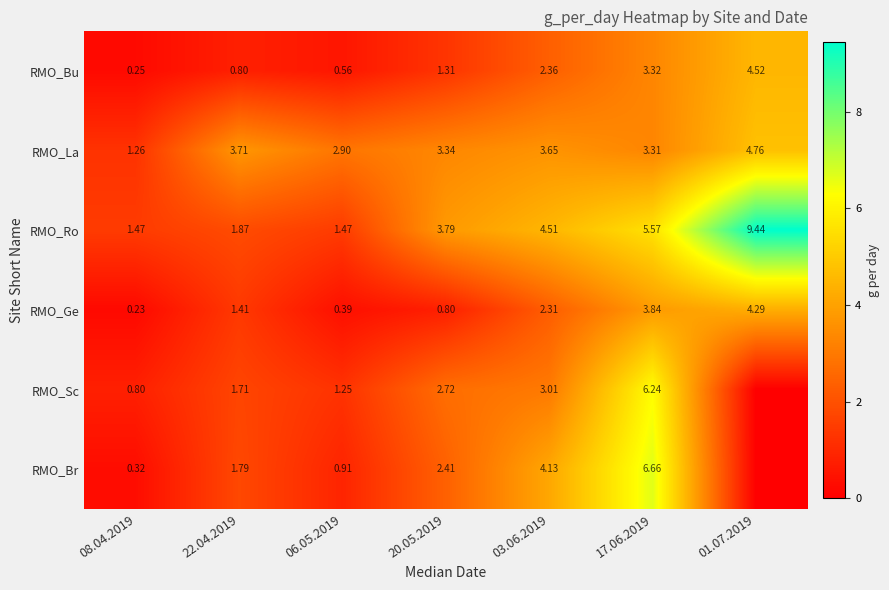

At 17.06.2019, list the series in order from smallest to largest.

RMO_La, RMO_Bu, RMO_Ge, RMO_Ro, RMO_Sc, RMO_Br